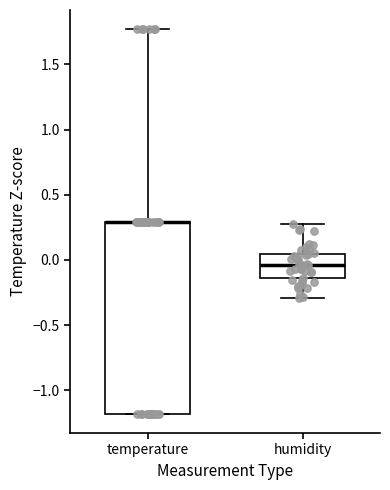

Where is the upper edge of the box for temperature on the y-axis? The values are not printed on the chart, so give them approximately, as read against the axis.

0.30